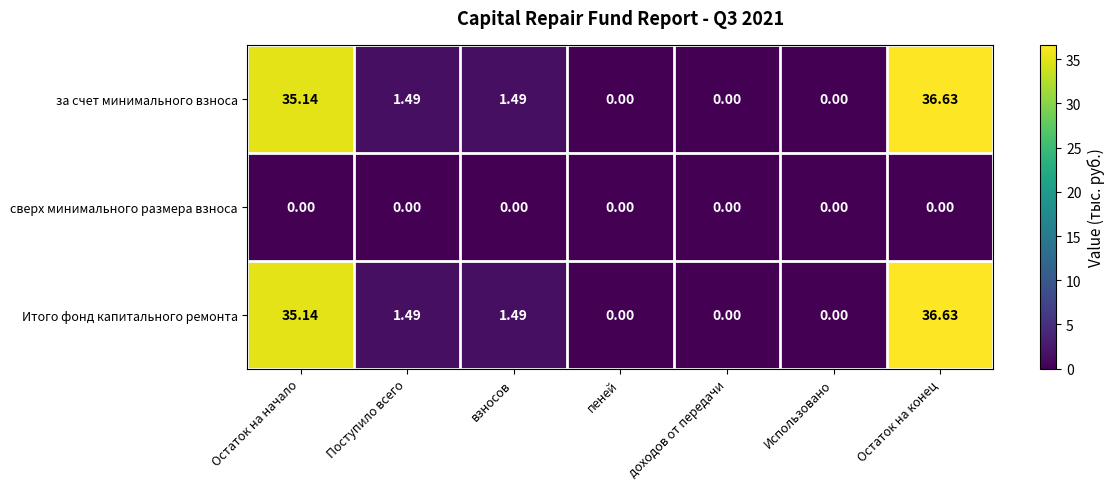

Where does the за счет минимального взноса series first go above 1?

Остаток на начало